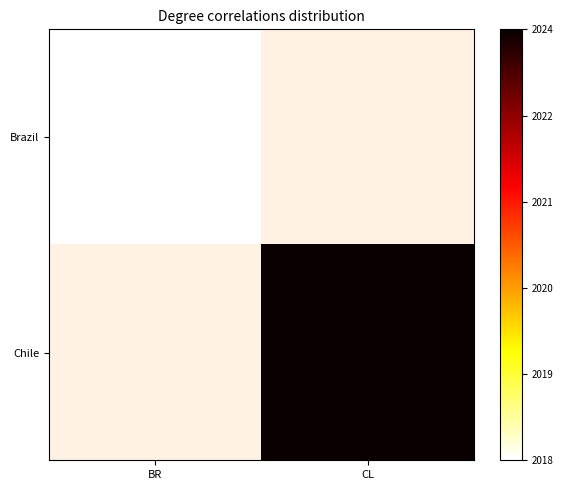

At how many categories does at least one series exceed 0?

1